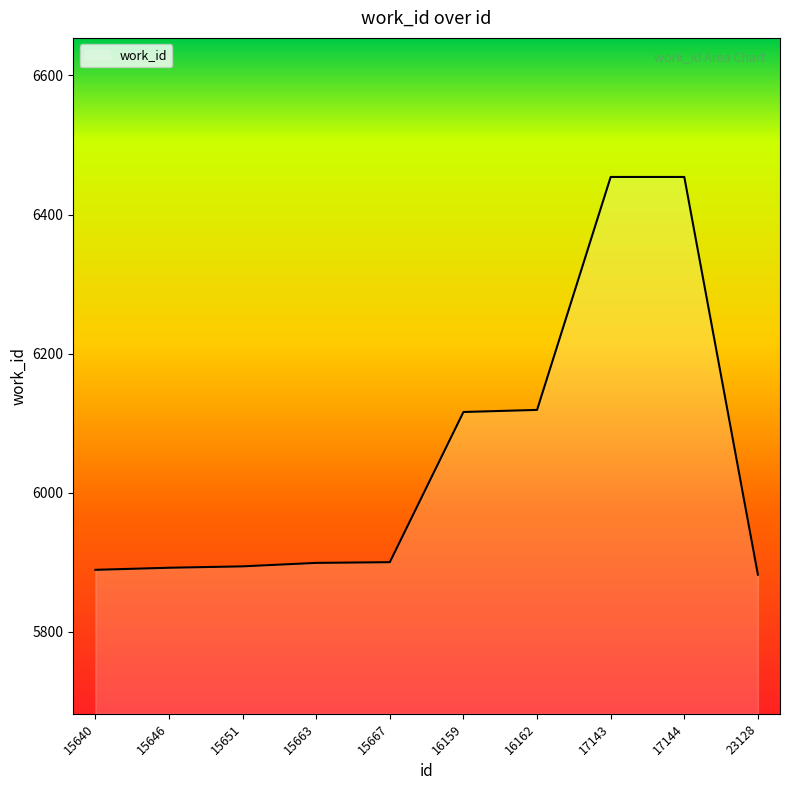

True or false: there are more than 0 points higher than both neighbors.

False